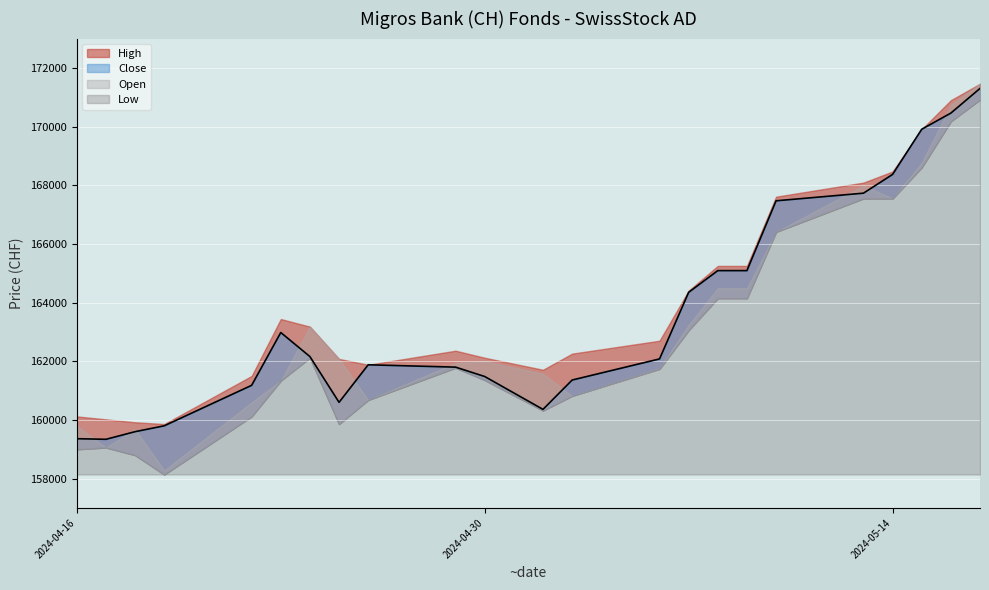

What is the difference between the maximum and minimum values in the Low series?

12780